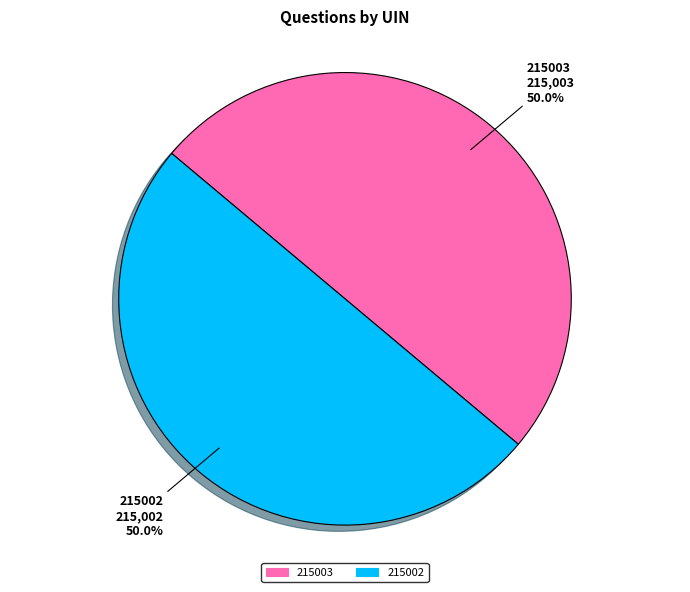

To the nearest percent, what is the average slice percentage?

50%